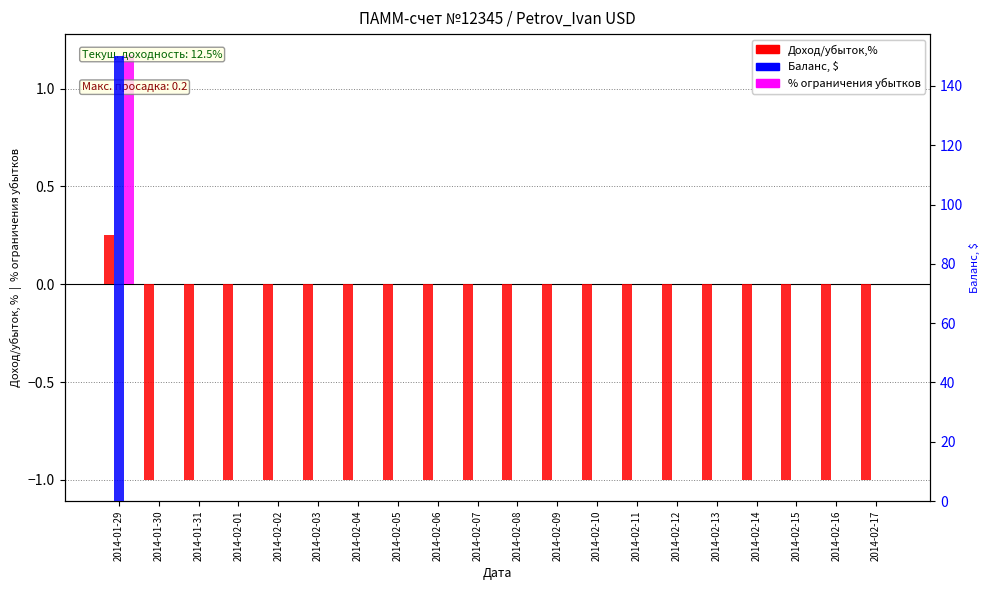

What is the average value of the Доход/убыток,% series?

-0.9